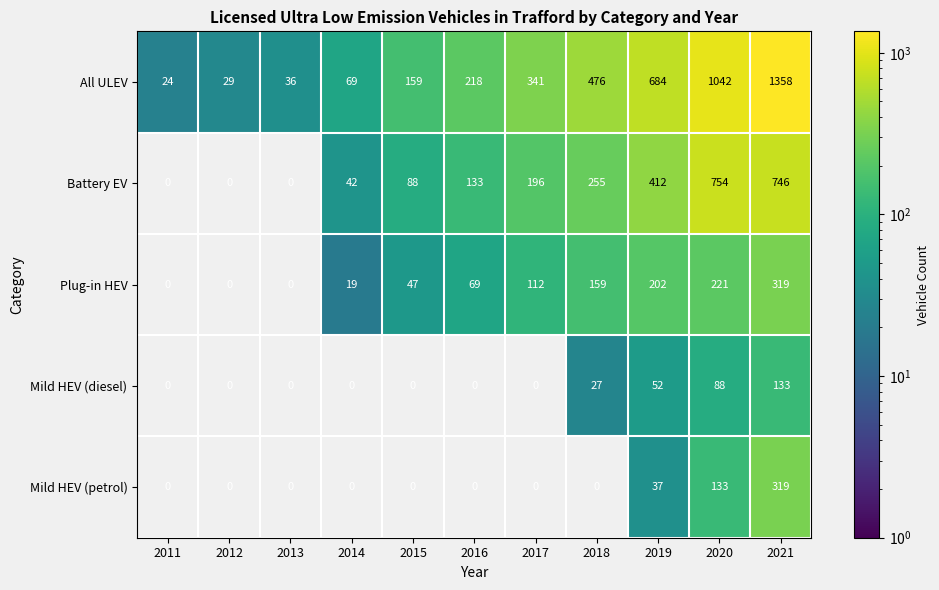

Is it true that Mild HEV (petrol) equals 34.4 at 2020?

False